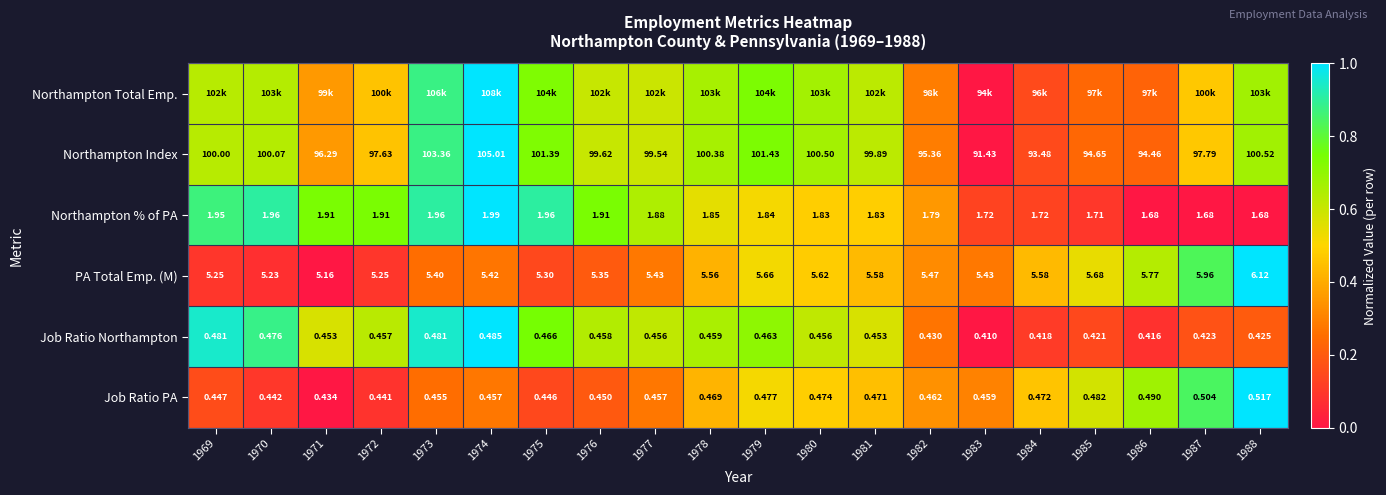

What is the maximum value shown in the chart?

1.0